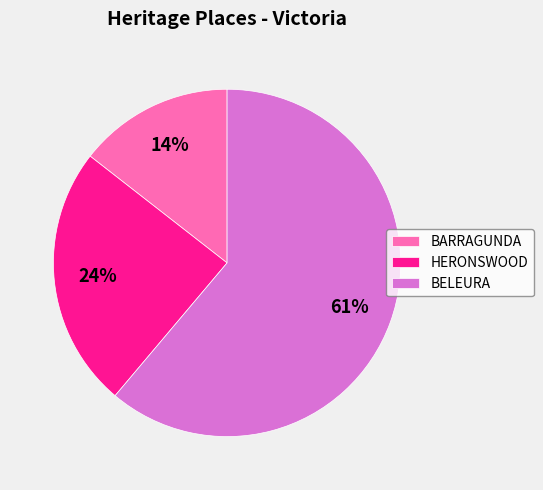

Between HERONSWOOD and BARRAGUNDA, which is larger?

HERONSWOOD